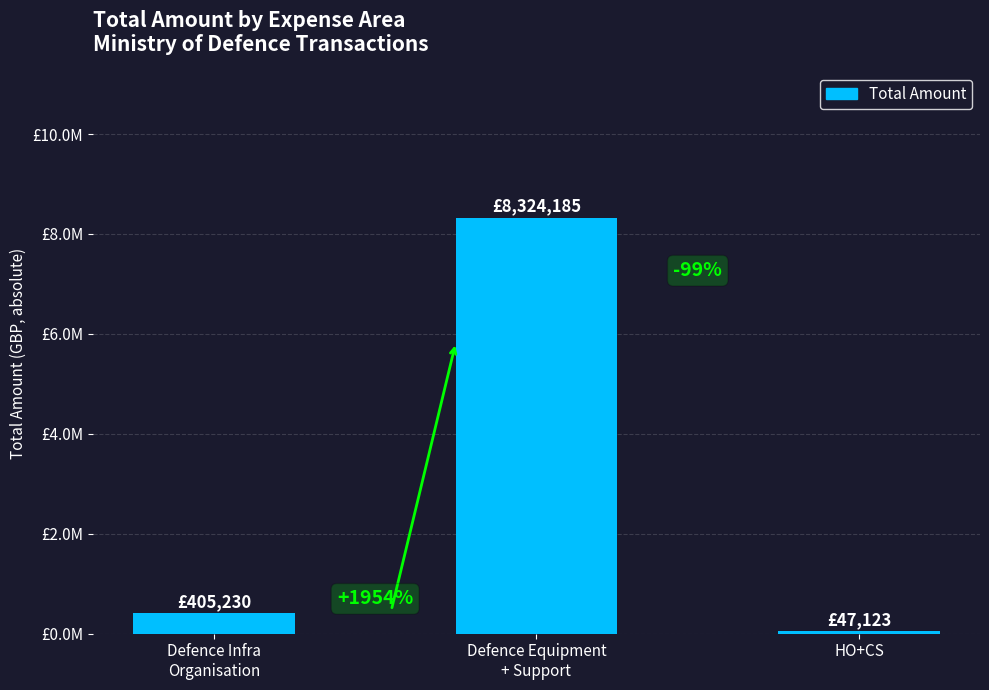

What is the sum of the values at Defence Infra
Organisation and Defence Equipment
+ Support?

8729414.9